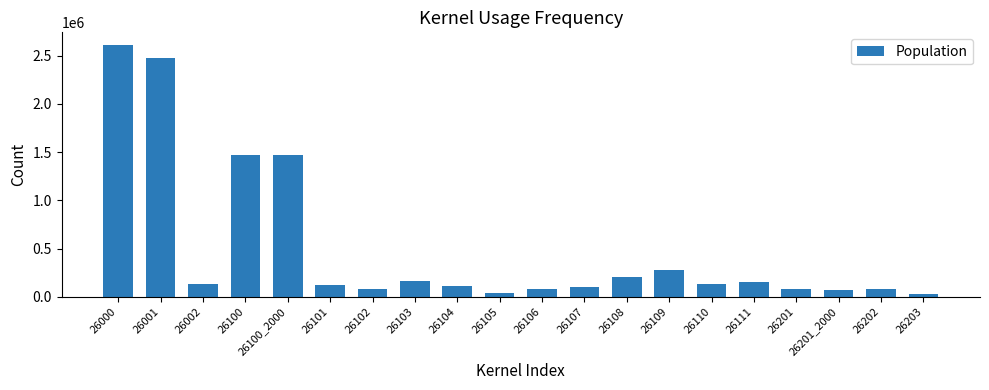

True or false: the data shows 85113 at 26102.

True